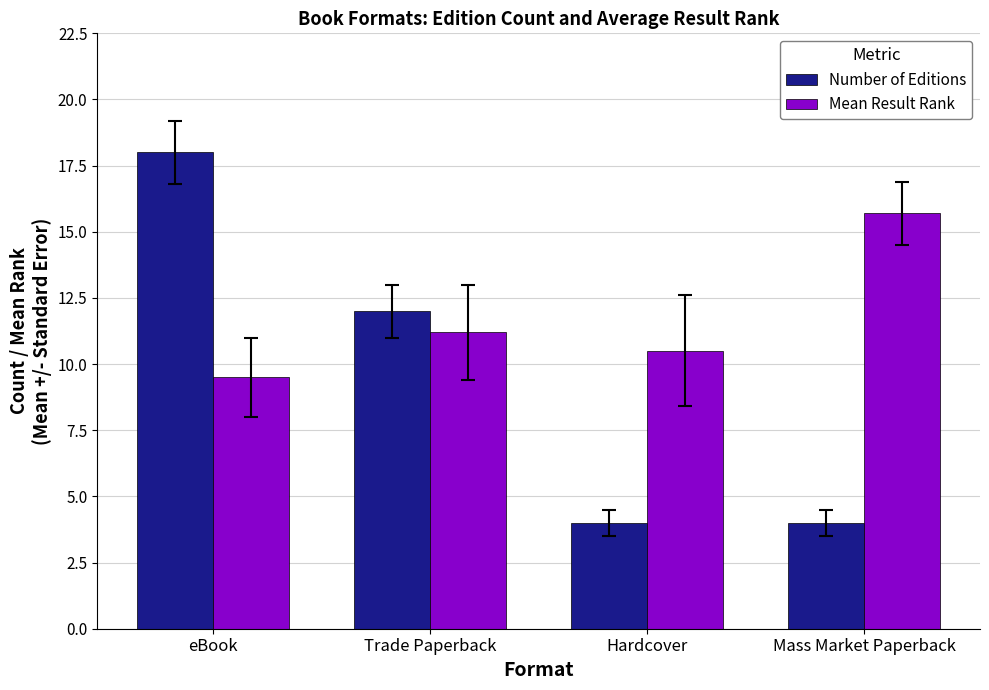

Are the bars horizontal?

No